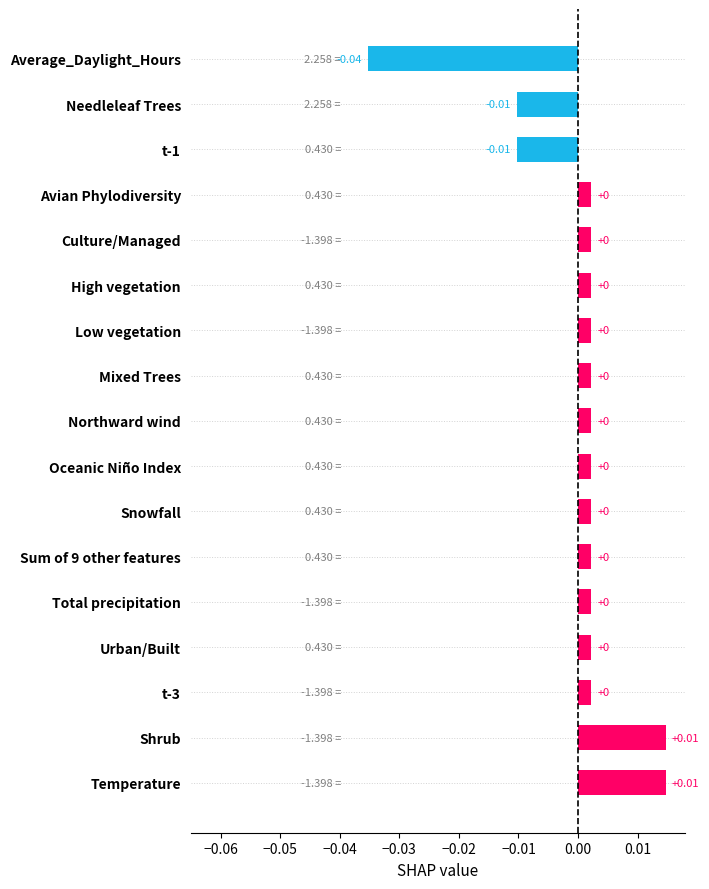

At which category does the chart reach its minimum across all series?

Average_Daylight_Hours